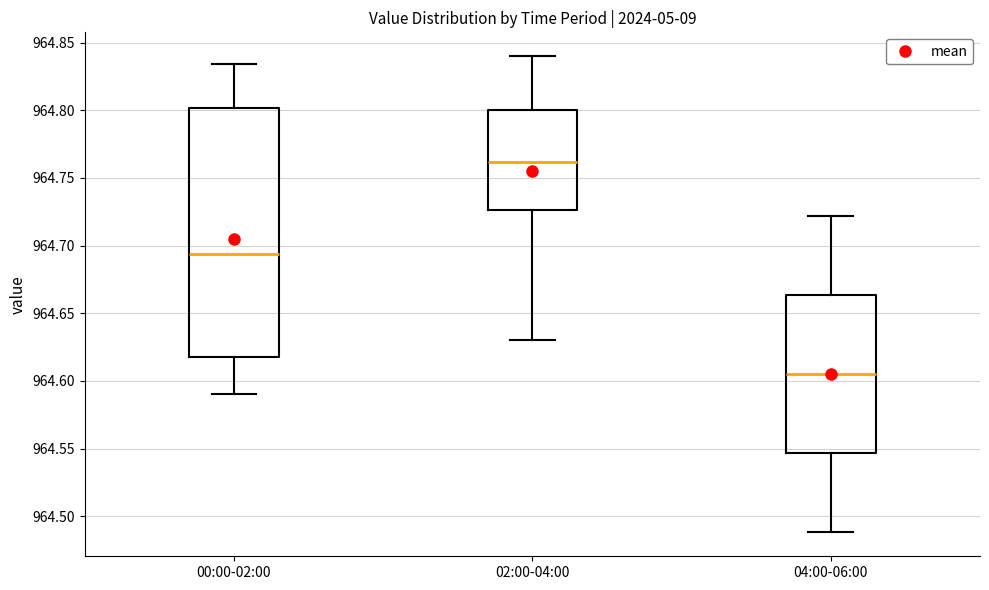

Reading left to right, transcribe this box plot: for each box, give where its median line is, the range the box spans, and where its two whiskers end, as read against the y-axis. The values are not printed on the chart, so give them approximately, as read against the axis.

00:00-02:00: median 964.695, box 964.620 to 964.800, whiskers 964.590 to 964.835
02:00-04:00: median 964.760, box 964.725 to 964.800, whiskers 964.630 to 964.840
04:00-06:00: median 964.605, box 964.545 to 964.665, whiskers 964.490 to 964.720